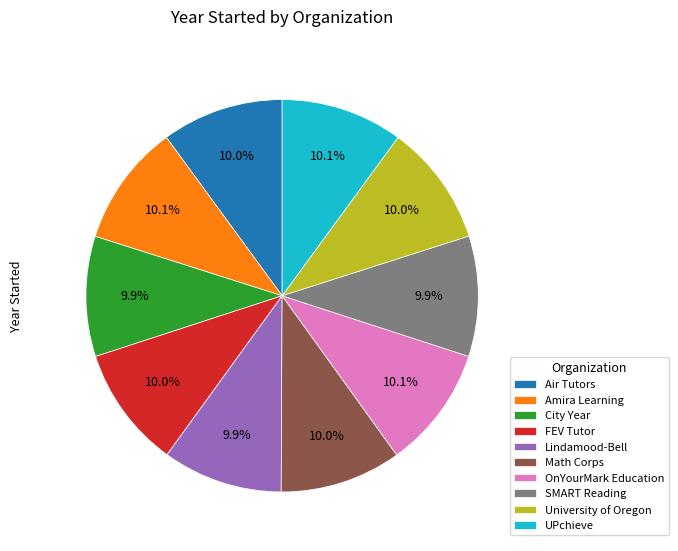

To the nearest percent, what percentage of the pie is UPchieve?

10%